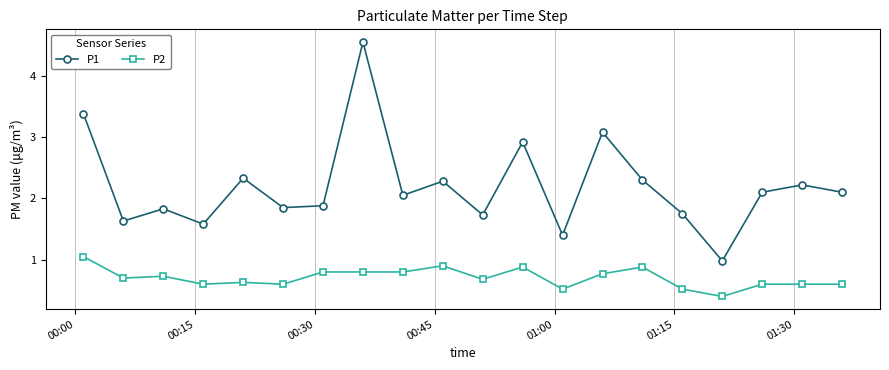

True or false: P2 and P1 cross at least once.

False